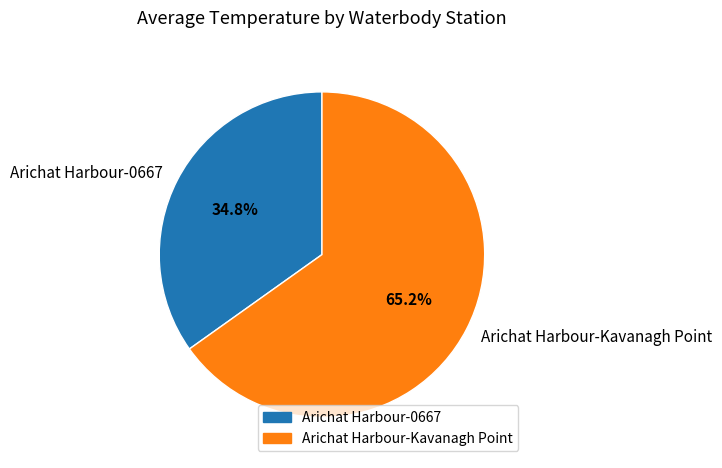

Which slice is the largest?

Arichat Harbour-Kavanagh Point